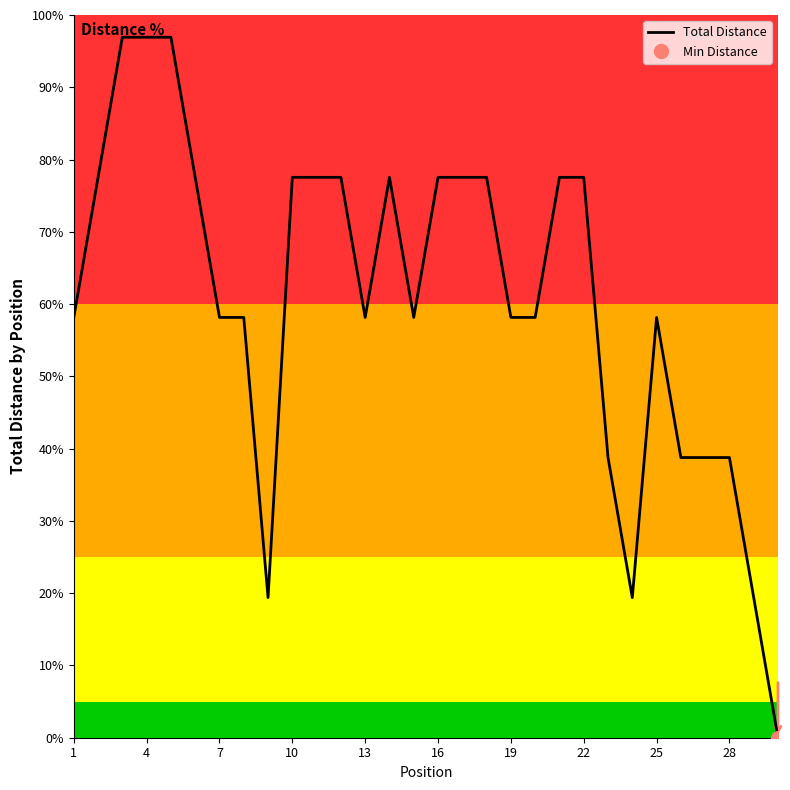

Reading left to right, what are all the values shown in this chart?

58.2	77.5	96.9	96.9	96.9	77.5	58.2	58.2	19.4	77.5	77.5	77.5	58.2	77.5	58.2	77.5	77.5	77.5	58.2	58.2	77.5	77.5	38.8	19.4	58.2	38.8	38.8	38.8	19.4	0.0